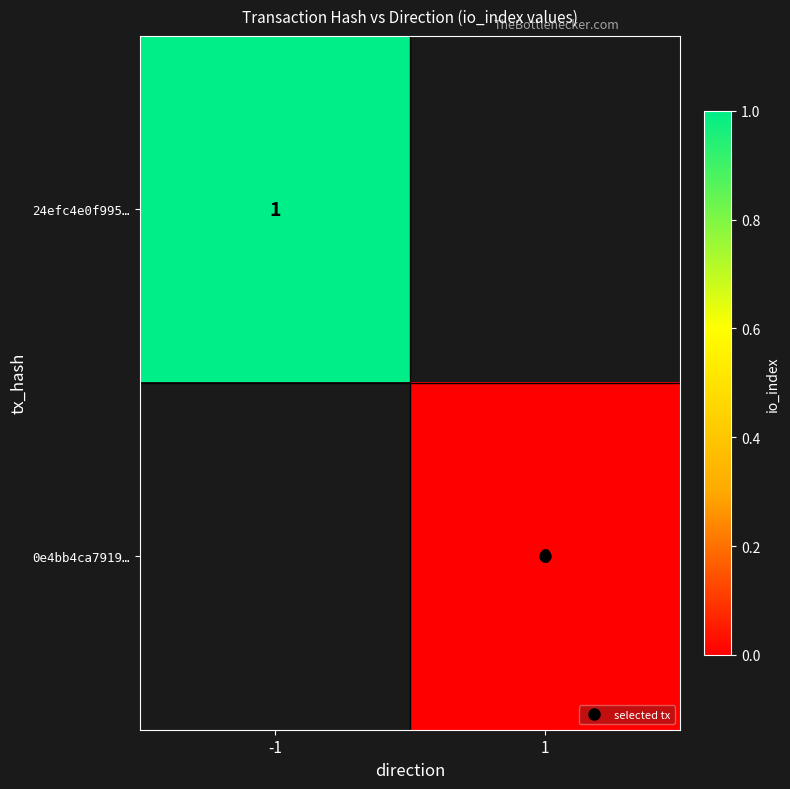

Rank the categories by 0e4bb4ca7919… value from lowest to highest.

-1, 1